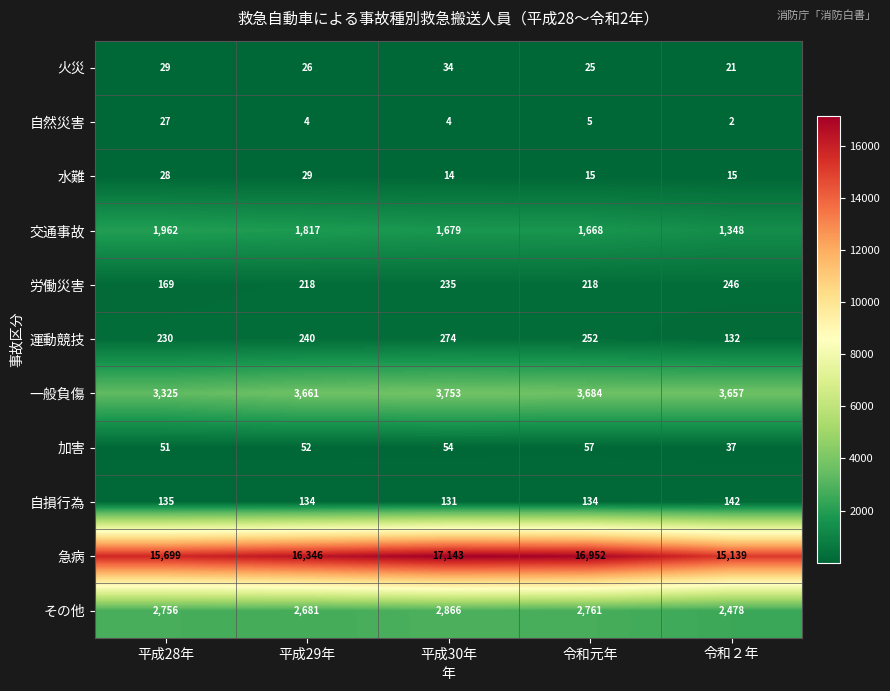

At how many categories does at least one series exceed 12618?

5